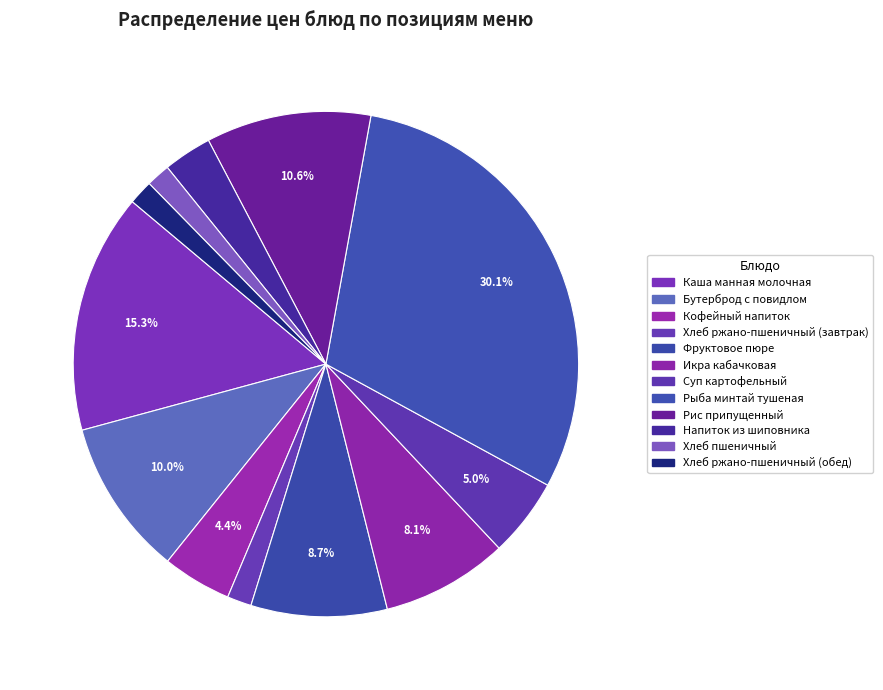

Is there a majority slice in this chart?

No